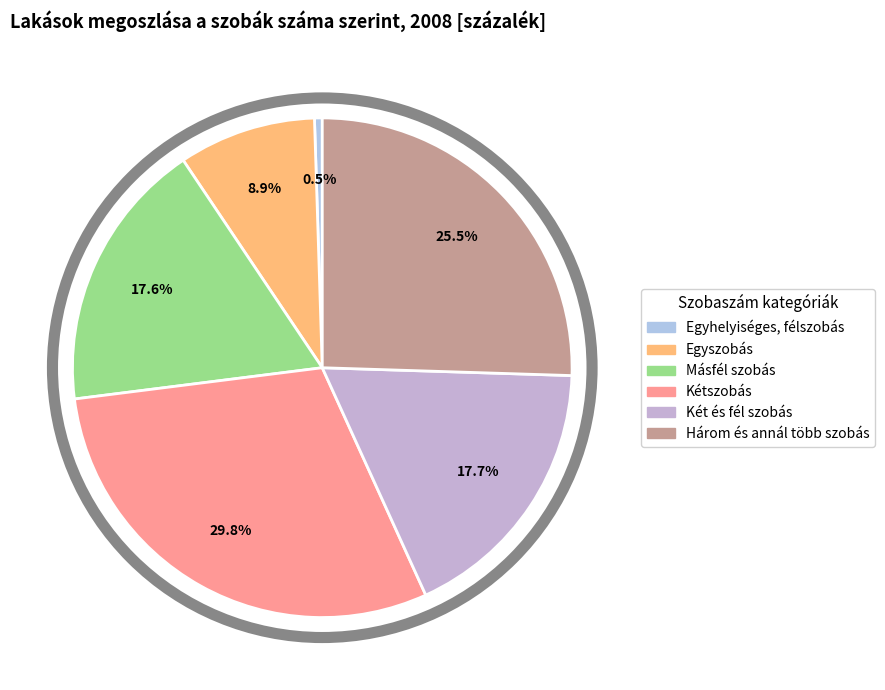

How much of the chart is everything except Két és fél szobás?

82.3%